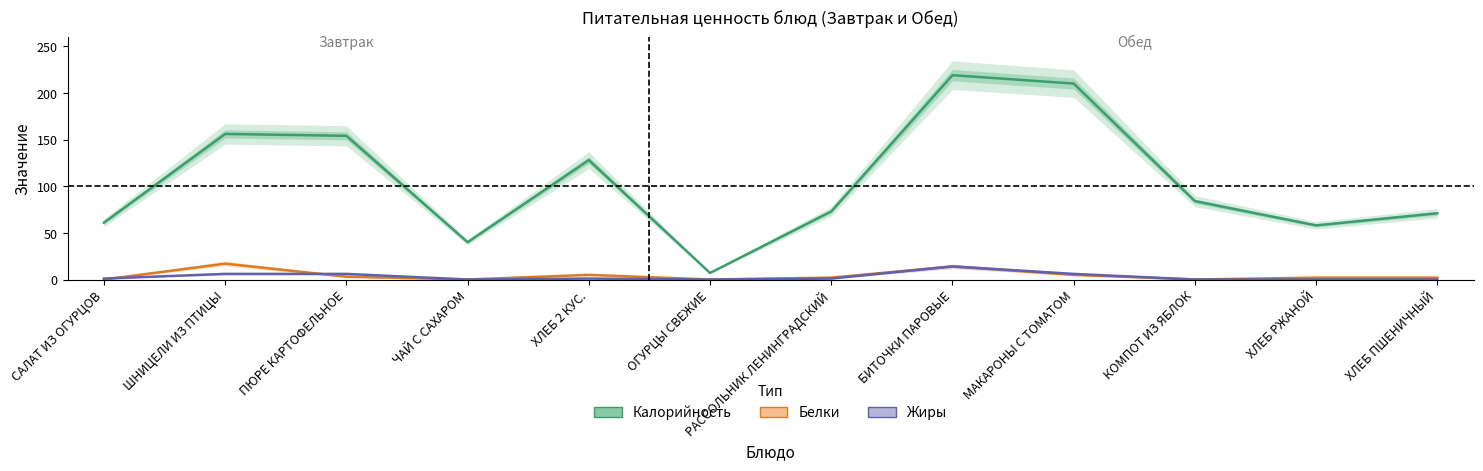

The Калорийность series shows 251 at ШНИЦЕЛИ ИЗ ПТИЦЫ. True or false?

False